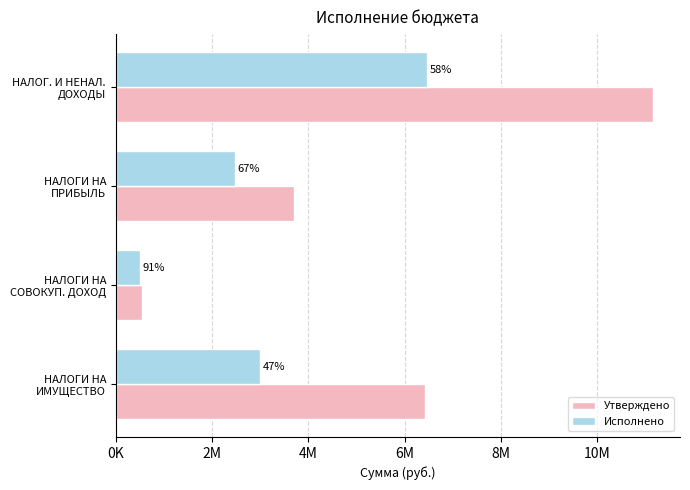

What is the average value of the Исполнено series?

3110353.0